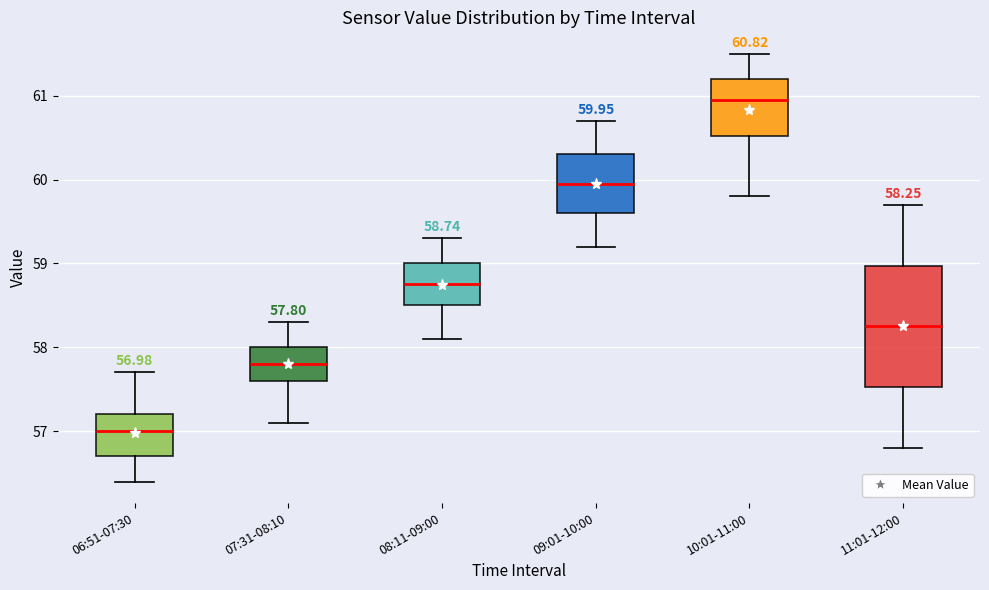

Which box is the tallest, from its lower edge to its upper edge?

11:01-12:00